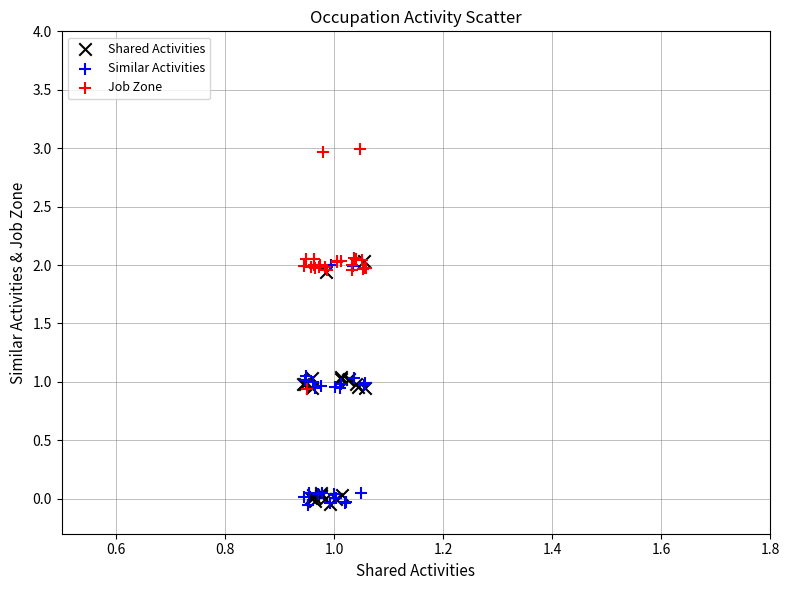

What are all the series names shown in the legend?

Shared Activities, Similar Activities, Job Zone